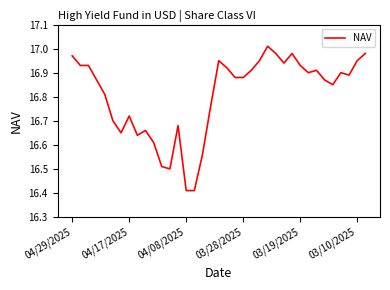

What is the difference between the maximum and minimum values?

0.6